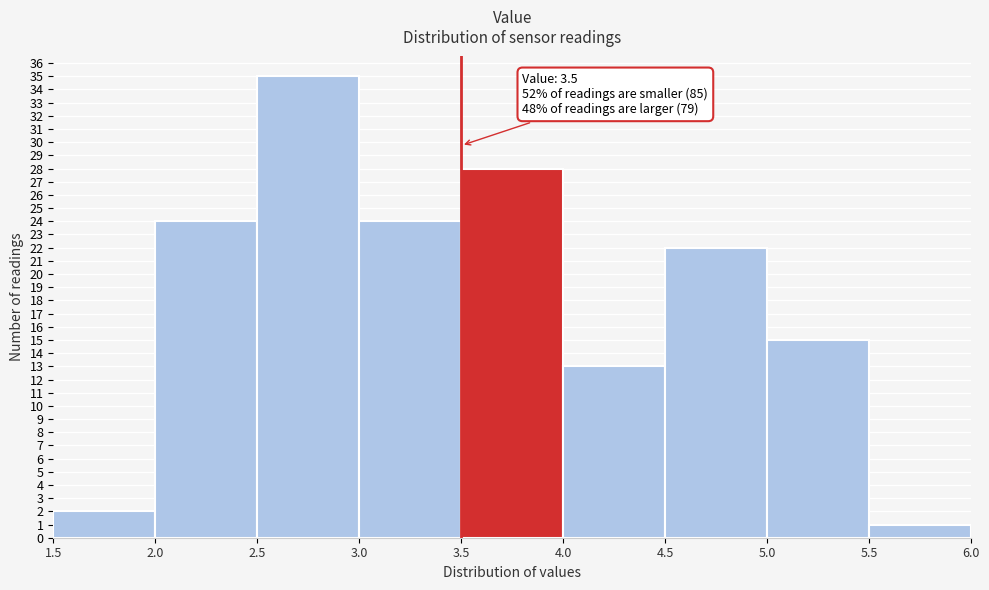

Which range on the x-axis has the tallest bar?

2.5 to 3.0